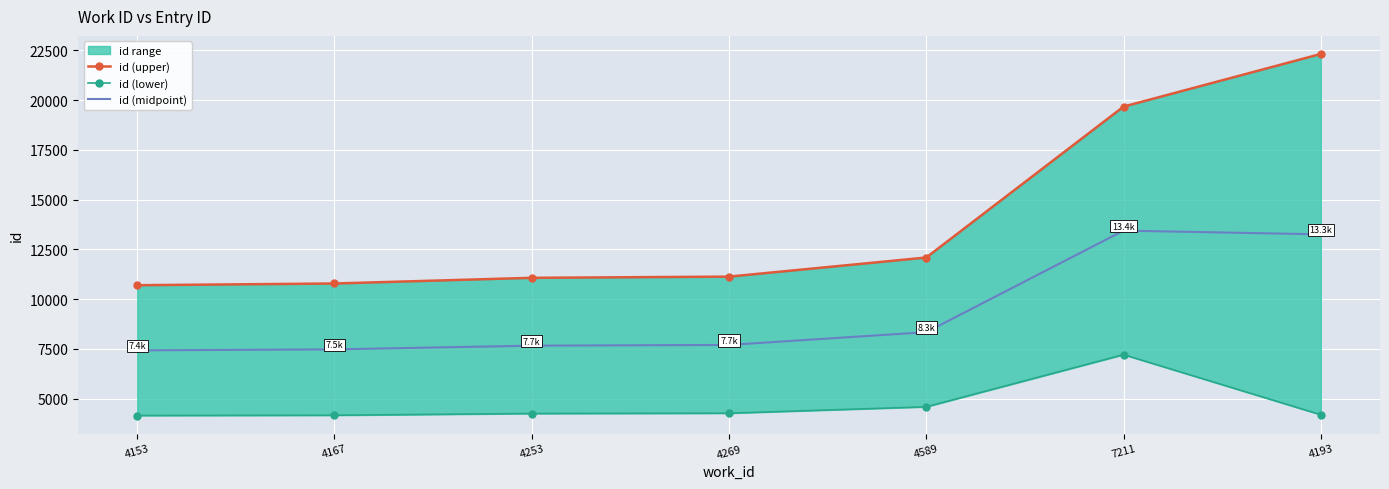

Reading left to right, list all the values displayed in this chart.

id (upper): 4153=10698.0	4167=10784.0	4253=11069.0	4269=11129.0	4589=12089.0	7211=19669.0	4193=22313.0
id (lower): 4153=4153.0	4167=4167.0	4253=4253.0	4269=4269.0	4589=4589.0	7211=7211.0	4193=4193.0
id (midpoint): 4153=7425.5	4167=7475.5	4253=7661.0	4269=7699.0	4589=8339.0	7211=13440.0	4193=13253.0